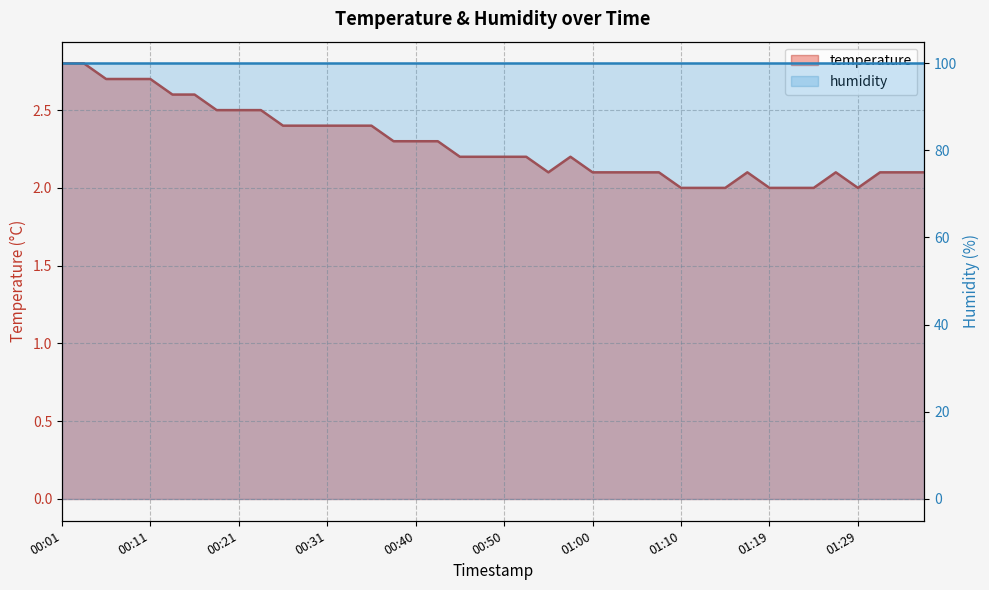

Approximately how many times larger is the value at 01:00 compared to 00:11?

0.8